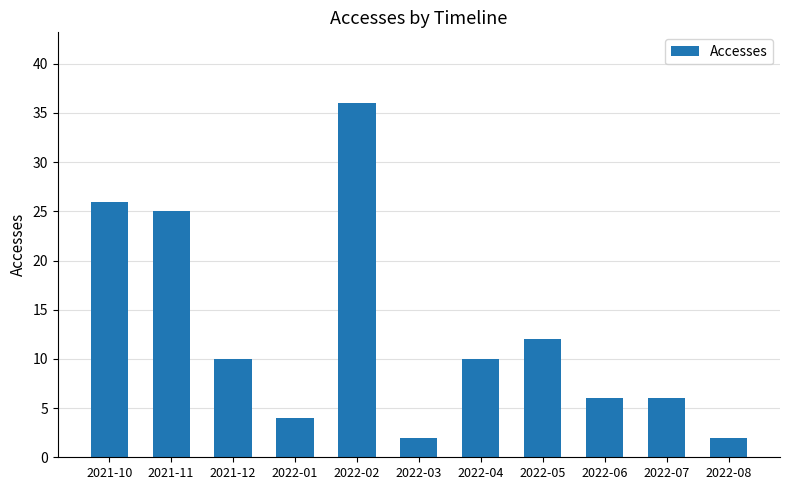

Reading left to right, list all the values displayed in this chart.

26	25	10	4	36	2	10	12	6	6	2